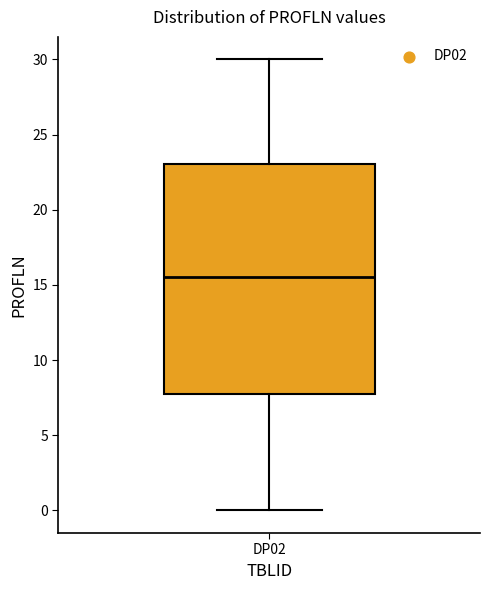

Read this box plot against the y-axis: the position of the median line, the range covered by the box, and the ends of both whiskers. The values are not printed on the chart, so give them approximately, as read against the axis.

median 15.5, box 8.0 to 23.0, whiskers 0.0 to 30.0